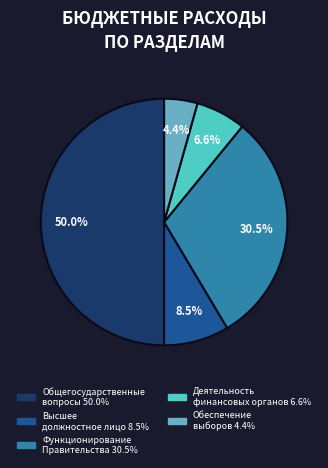

Count the number of slices in the pie.

5